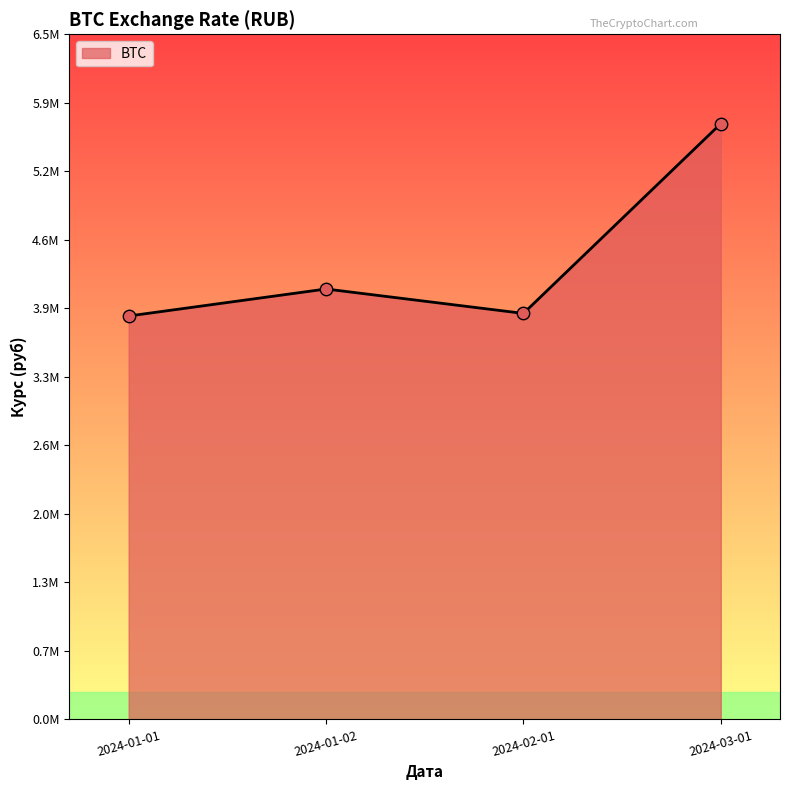

What is the ratio of the value at 2024-03-01 to the value at 2024-01-02?

1.4